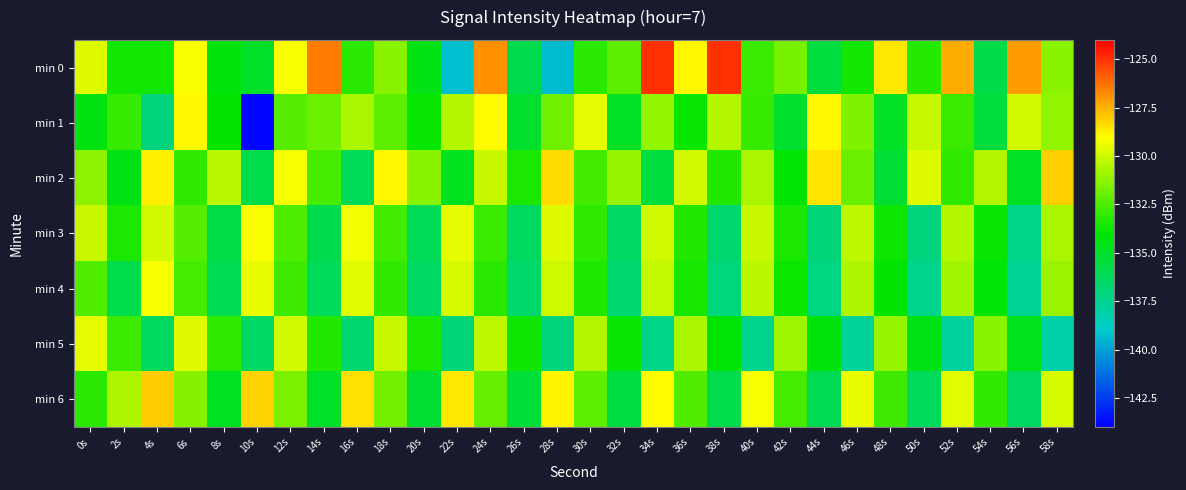

Which series has the largest total across all categories?

min 0